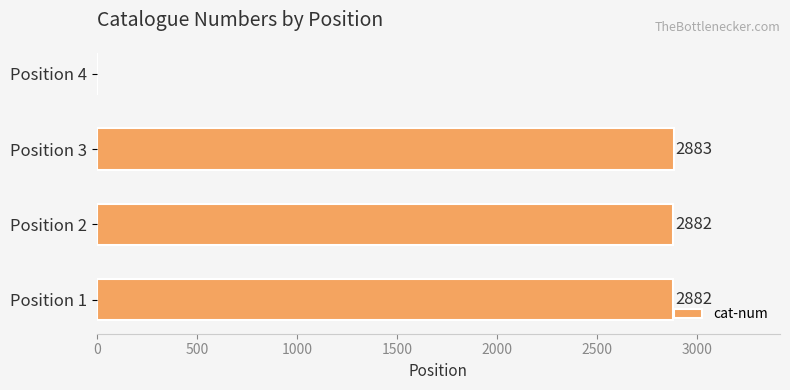

Reading bottom to top, transcribe all the data shown in this chart.

Position 1=2882	Position 2=2882	Position 3=2883	Position 4=0